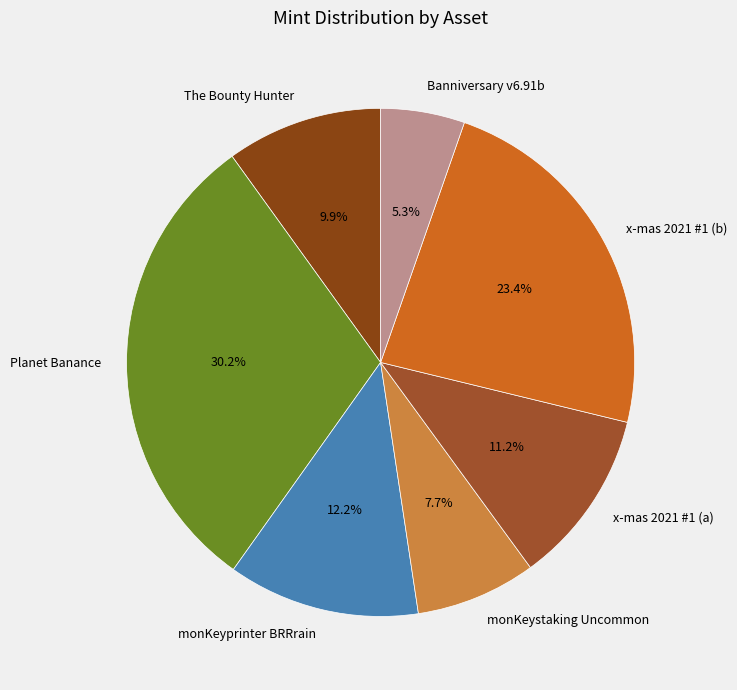

What portion of the pie excludes monKeyprinter BRRrain?

87.8%